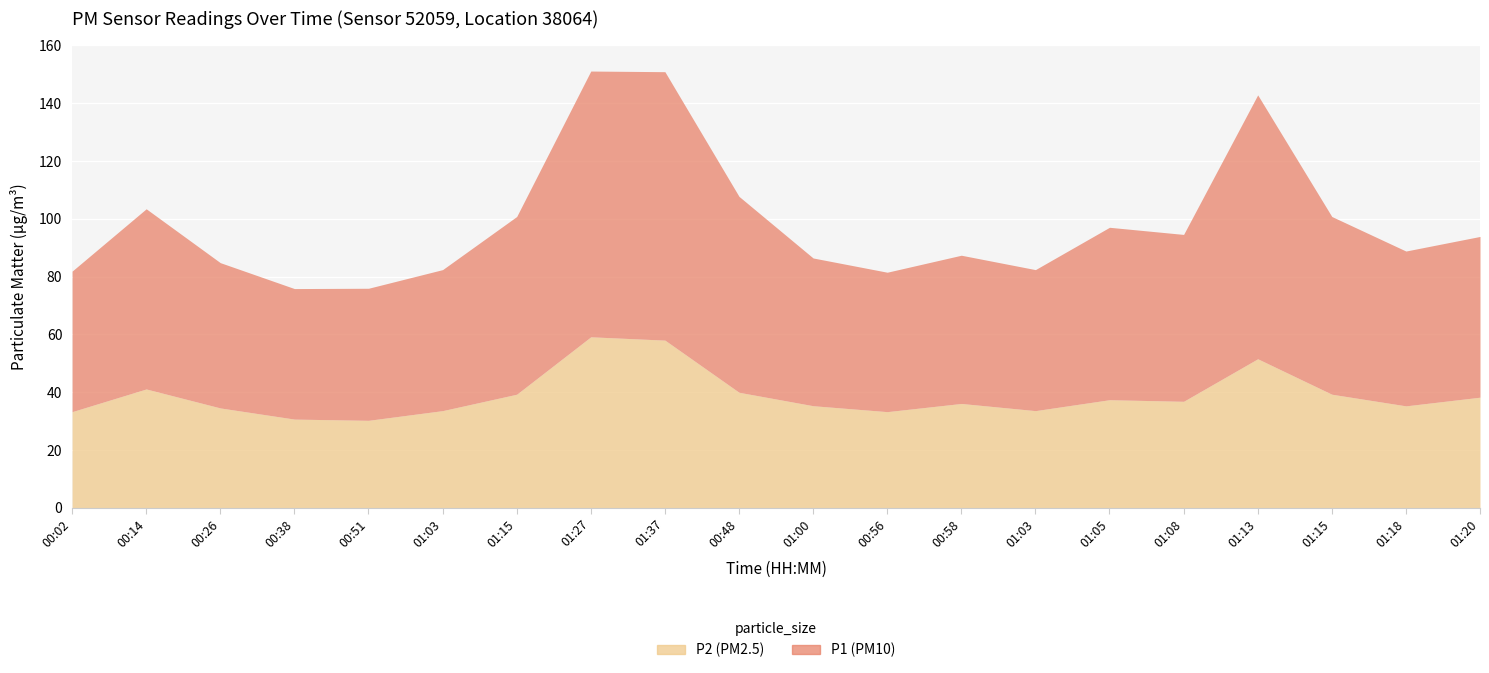

The P1 series shows 92.3 at 02:25. True or false?

False